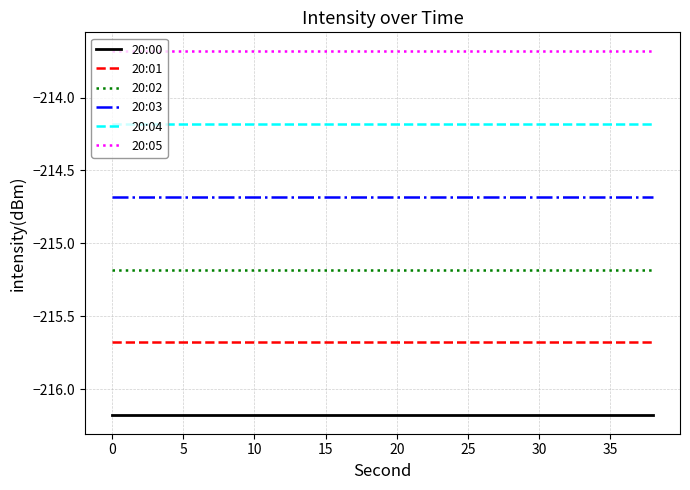

What is the smallest value displayed?

-216.2